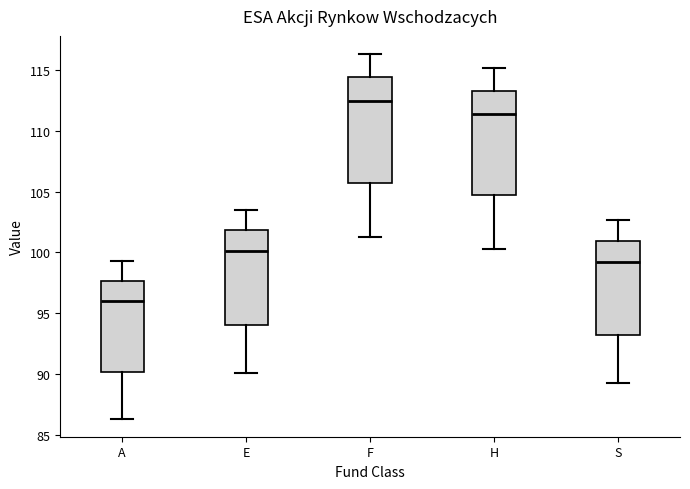

Reading left to right, transcribe this box plot: for each box, give where its median line is, the range the box spans, and where its two whiskers end, as read against the y-axis. The values are not printed on the chart, so give them approximately, as read against the axis.

A: median 96.0, box 90.0 to 97.5, whiskers 86.5 to 99.5
E: median 100.0, box 94.0 to 102.0, whiskers 90.0 to 103.5
F: median 112.5, box 106.0 to 114.5, whiskers 101.5 to 116.5
H: median 111.5, box 104.5 to 113.5, whiskers 100.5 to 115.0
S: median 99.0, box 93.0 to 101.0, whiskers 89.5 to 102.5